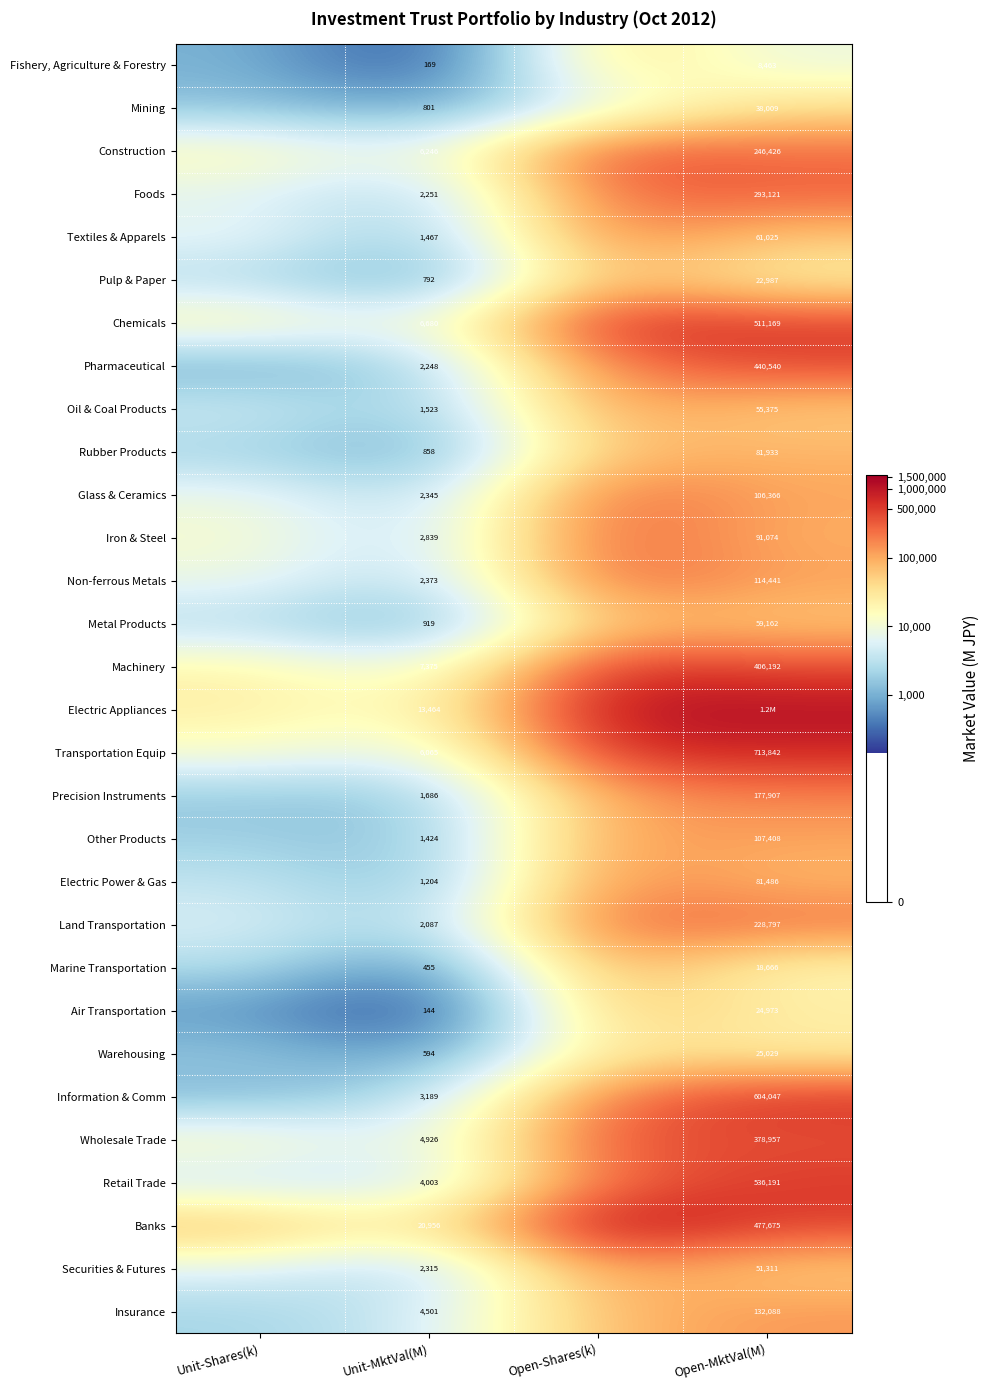

Rank the series at Unit-MktVal(M) from lowest to highest value.

Air Transportation, Fishery, Agriculture & Forestry, Marine Transportation, Warehousing, Pulp & Paper, Mining, Rubber Products, Metal Products, Electric Power & Gas, Other Products, Textiles & Apparels, Oil & Coal Products, Precision Instruments, Land Transportation, Pharmaceutical, Foods, Securities & Futures, Glass & Ceramics, Non-ferrous Metals, Iron & Steel, Information & Comm, Retail Trade, Insurance, Wholesale Trade, Transportation Equip, Construction, Chemicals, Machinery, Electric Appliances, Banks